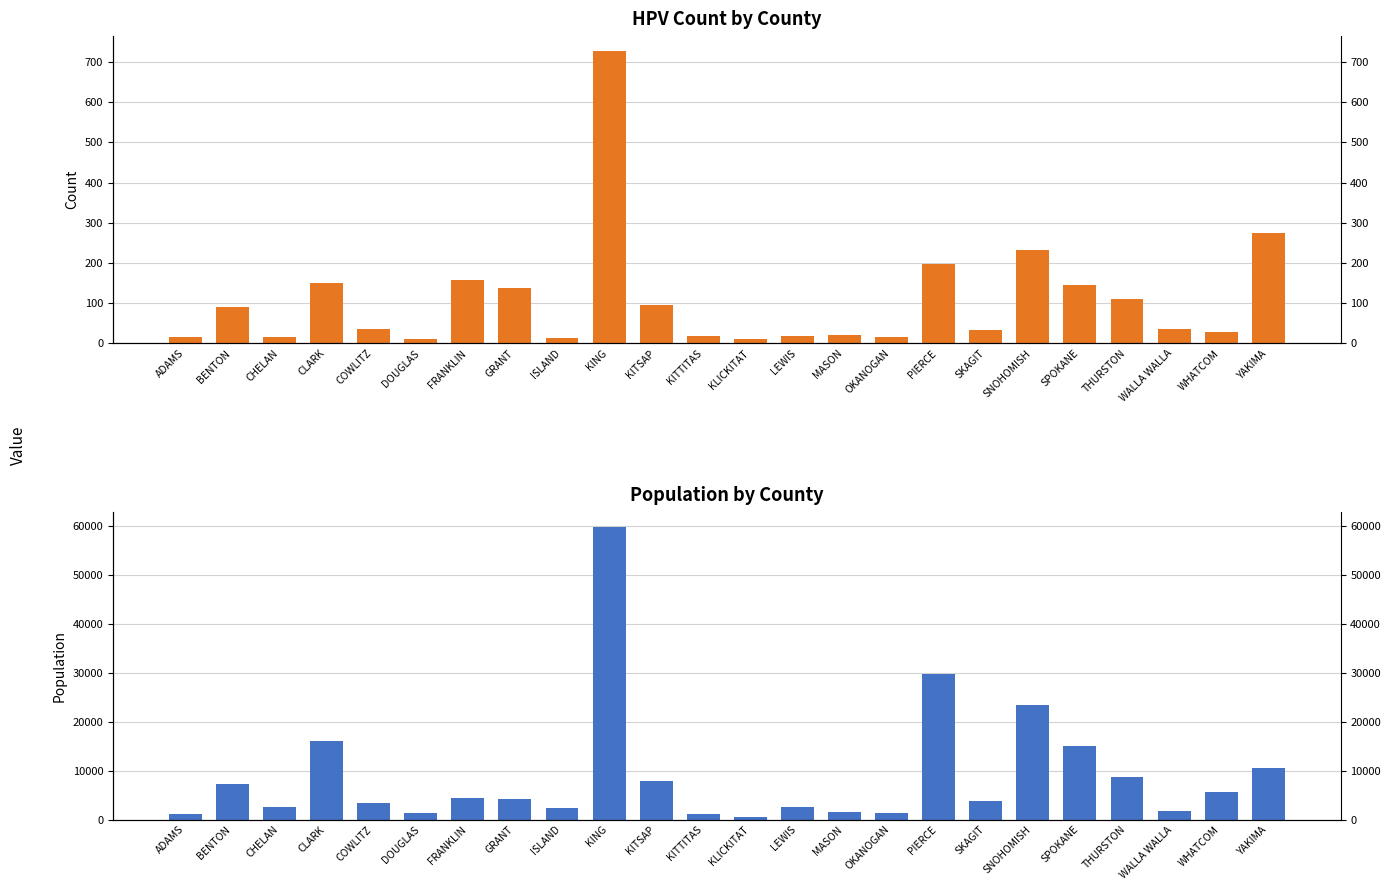

Where is Population nearest to the value 30250?

PIERCE